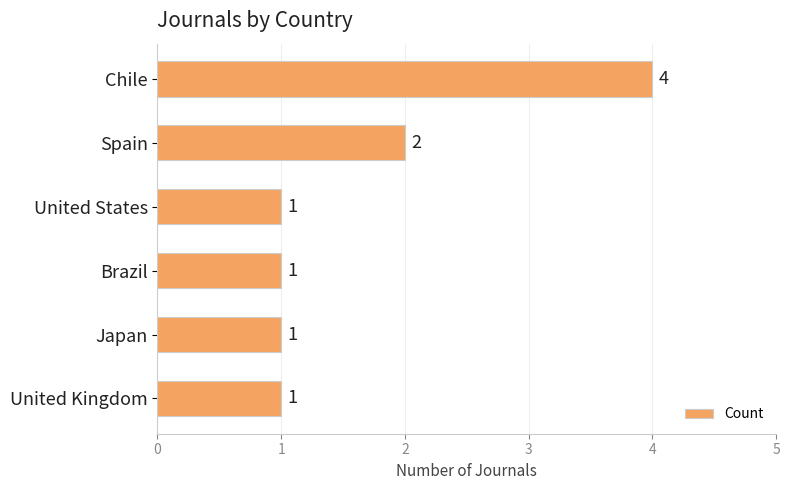

Reading bottom to top, transcribe all the data shown in this chart.

United Kingdom=1	Japan=1	Brazil=1	United States=1	Spain=2	Chile=4